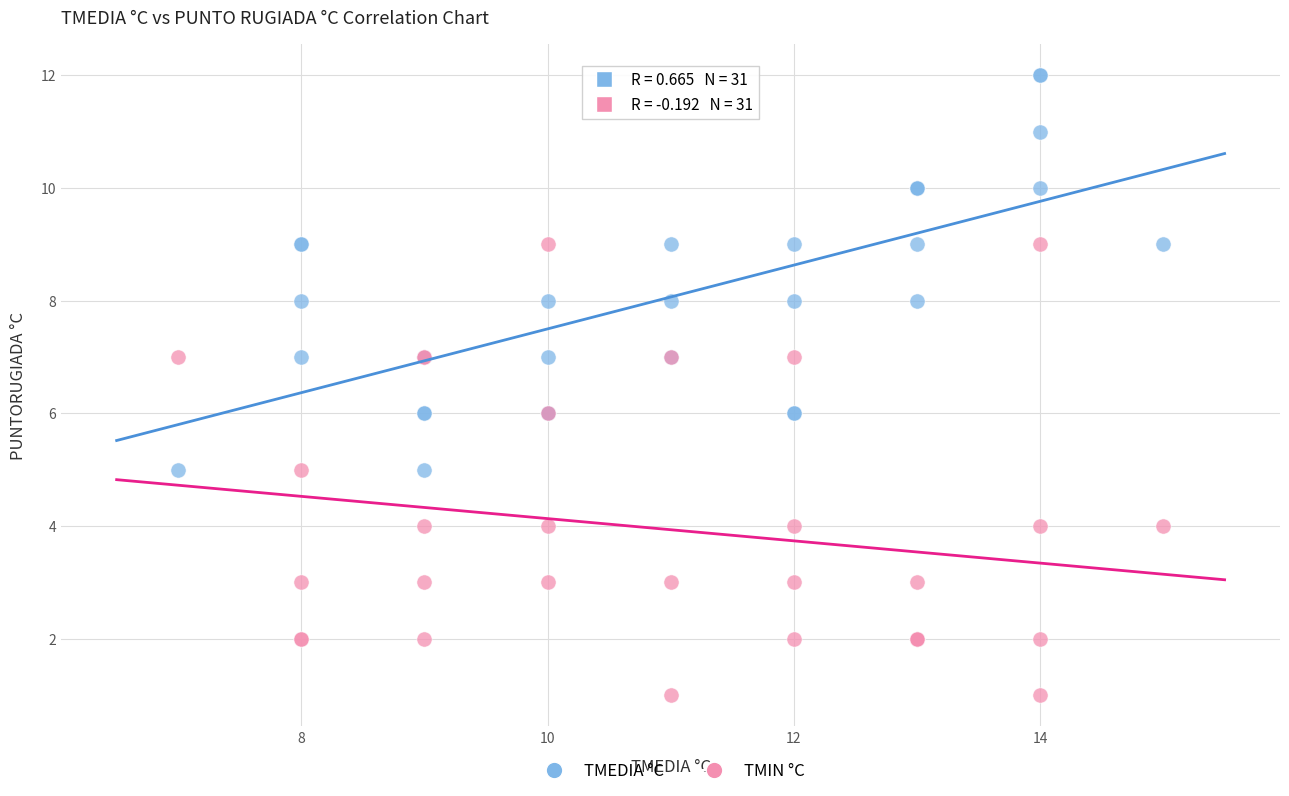

Which series has the widest spread of Y values?

TMIN °C